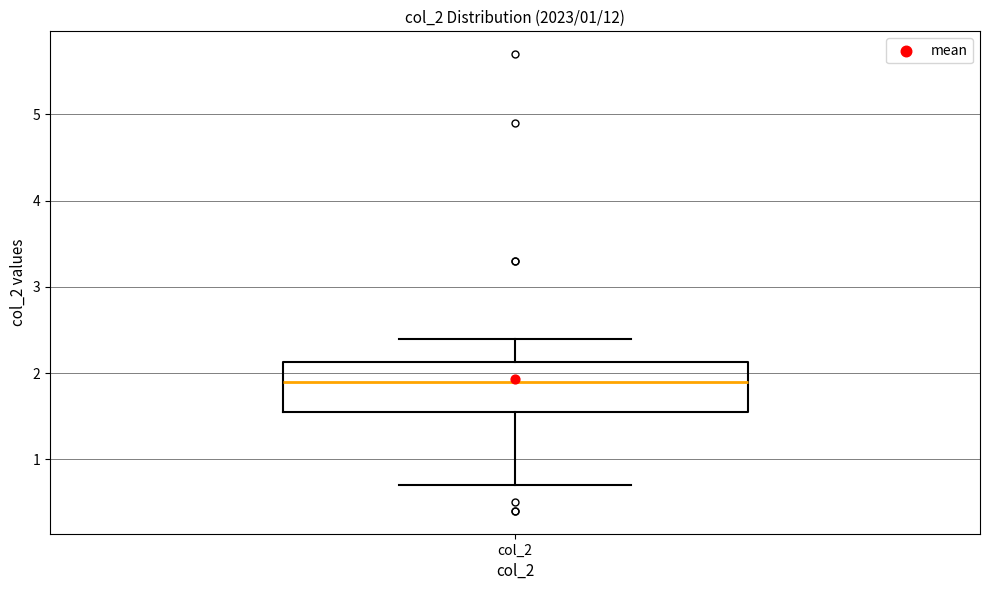

Transcribe this box plot: give where the median line is, the range the box spans, and where the two whiskers end, as read against the y-axis. The values are not printed on the chart, so give them approximately, as read against the axis.

median 1.9, box 1.6 to 2.1, whiskers 0.7 to 2.4